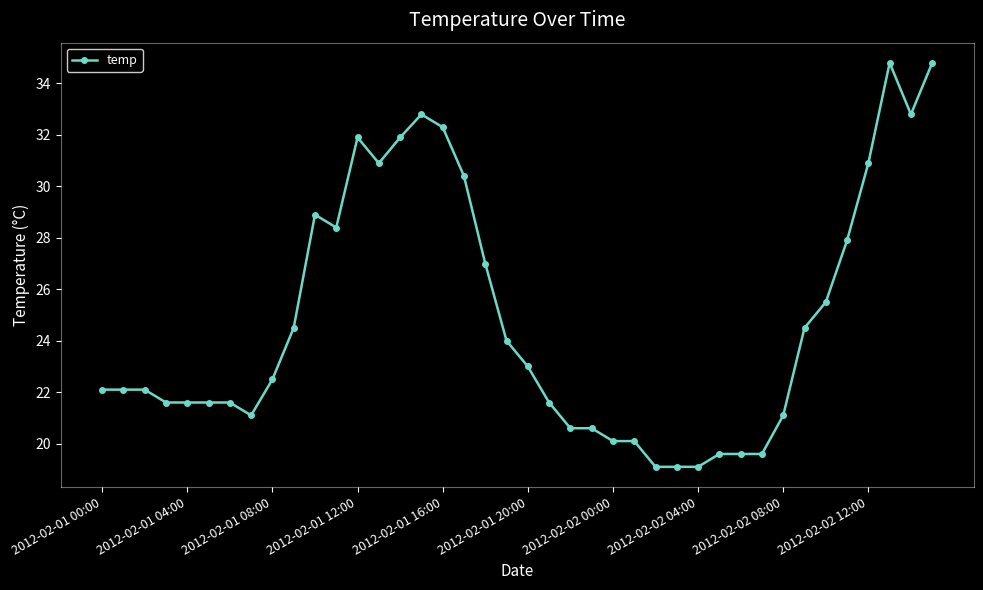

What is the value of the 39th point from the left?

32.8